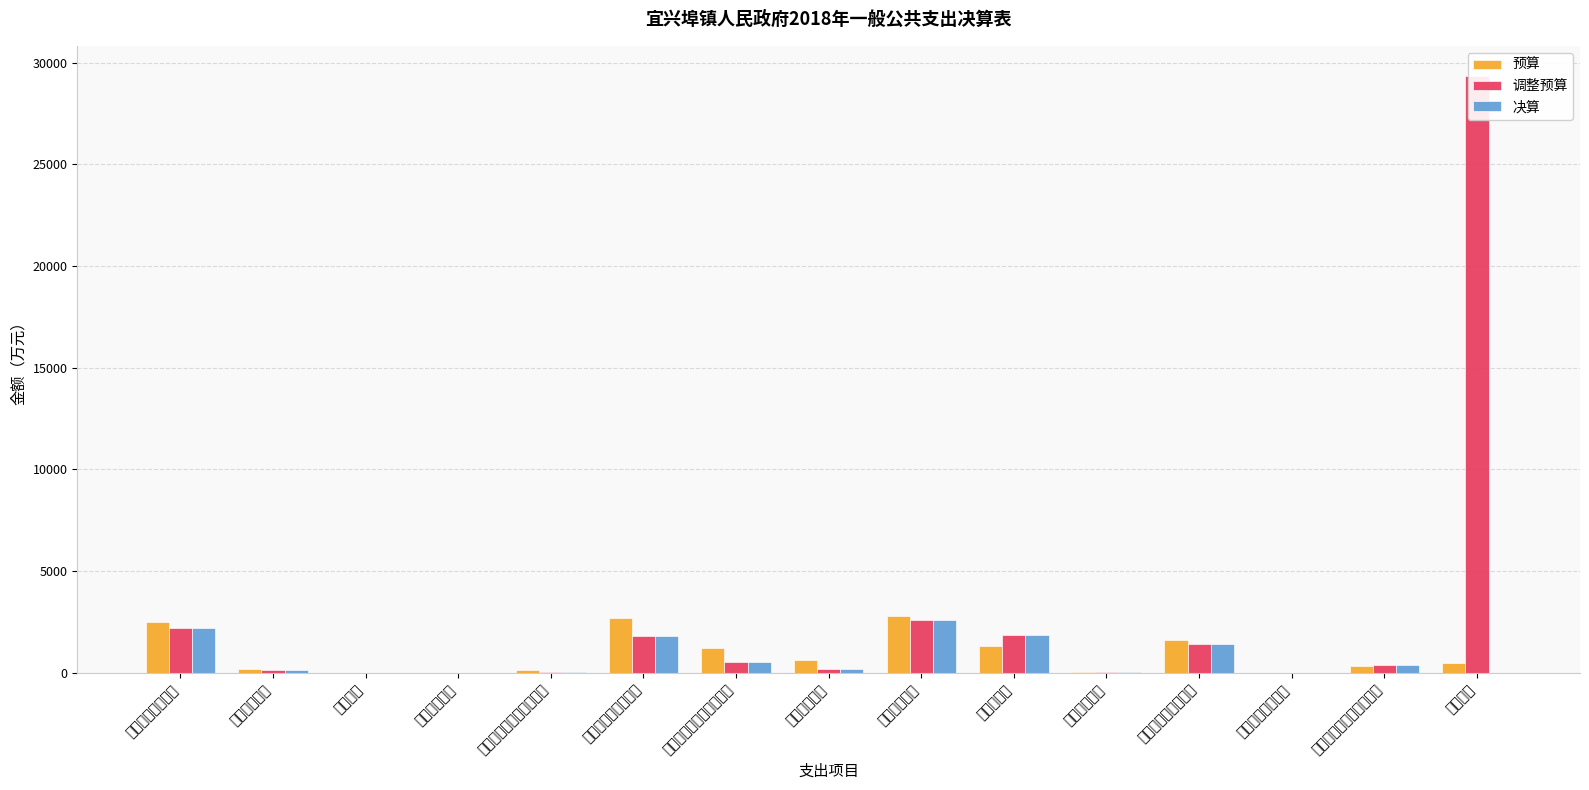

Reading left to right, extract all data points from this chart.

预算: 一般公共服务支出=2474	公共安全支出=177	教育支出=8	科学技术支出=0	文化旅游体育与传媒支出=114	社会保障和就业支出=2666	医疗卫生与计划生育支出=1200	节能环保支出=616	城乡社区支出=2800	农林水支出=1321	交通运输支出=30	资源勘探信息等支出=1614	商业服务业等支出=3	自然资源海洋气象等支出=333	其他支出=500
调整预算: 一般公共服务支出=2201	公共安全支出=119	教育支出=1	科学技术支出=0	文化旅游体育与传媒支出=41	社会保障和就业支出=1819	医疗卫生与计划生育支出=517	节能环保支出=179	城乡社区支出=2602	农林水支出=1830	交通运输支出=25	资源勘探信息等支出=1410	商业服务业等支出=0	自然资源海洋气象等支出=373	其他支出=29365
决算: 一般公共服务支出=2201	公共安全支出=119	教育支出=1	科学技术支出=0	文化旅游体育与传媒支出=41	社会保障和就业支出=1819	医疗卫生与计划生育支出=517	节能环保支出=179	城乡社区支出=2602	农林水支出=1830	交通运输支出=25	资源勘探信息等支出=1410	商业服务业等支出=0	自然资源海洋气象等支出=373	其他支出=0